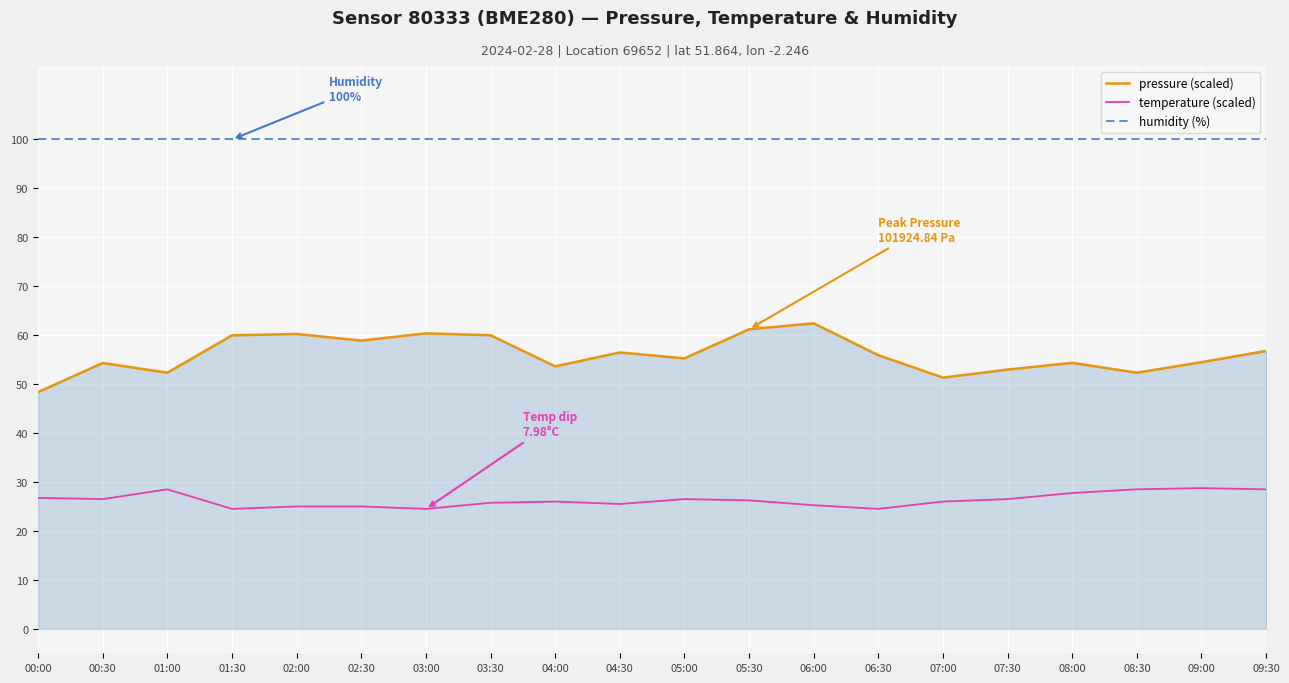

What value does the pressure (scaled) series have at 06:00?

62.4